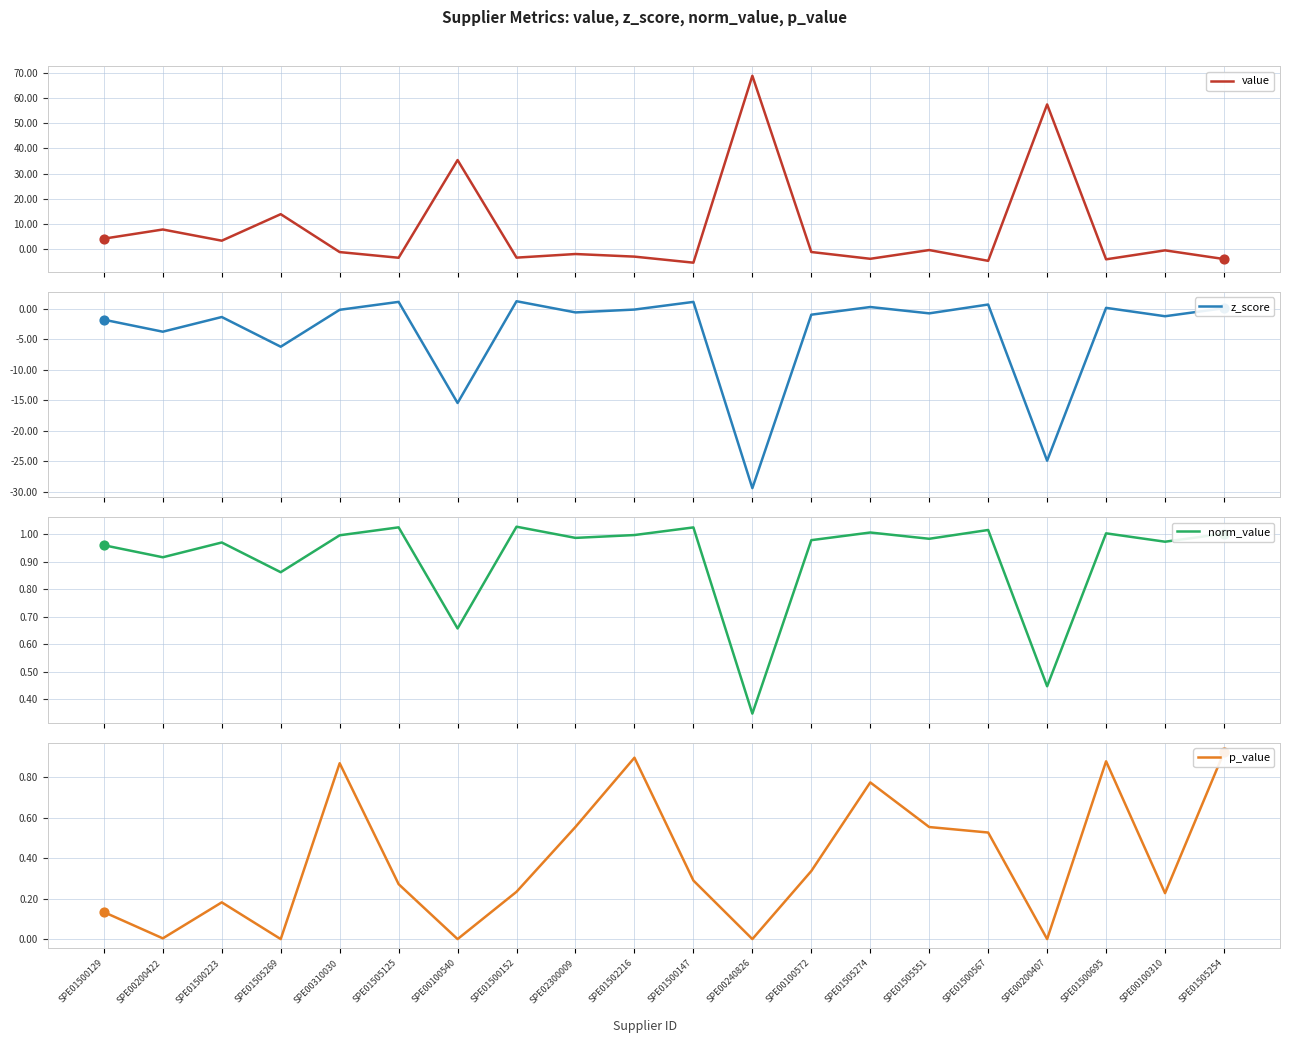

Which series has the widest spread of Y values?

value